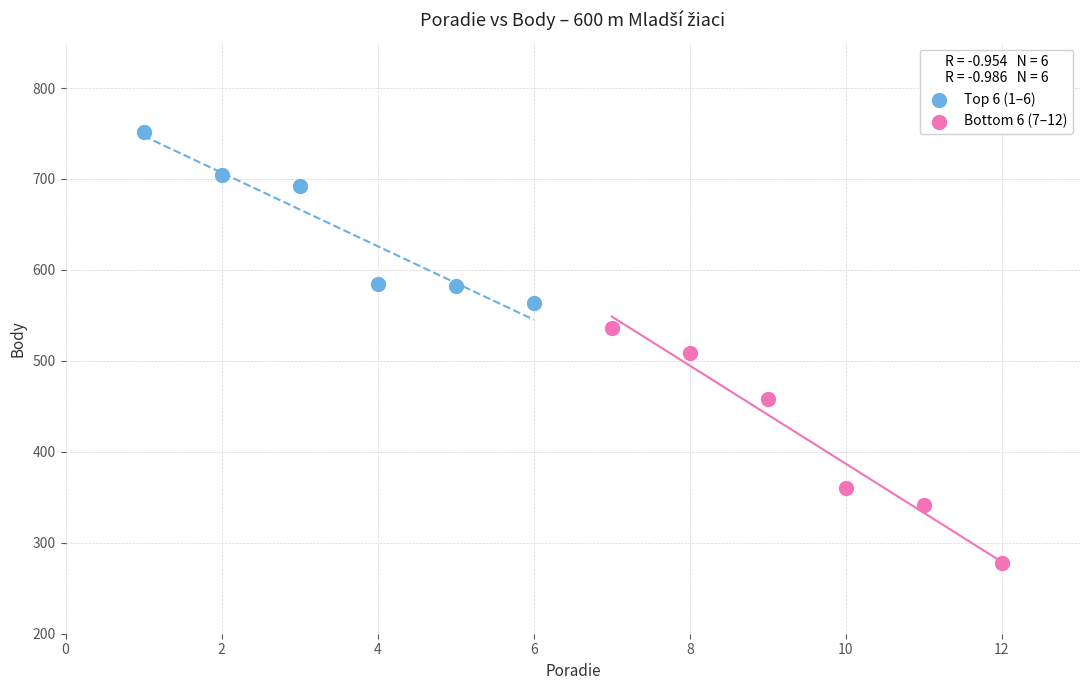

Which series reaches the maximum Y coordinate?

Top 6 (1–6)